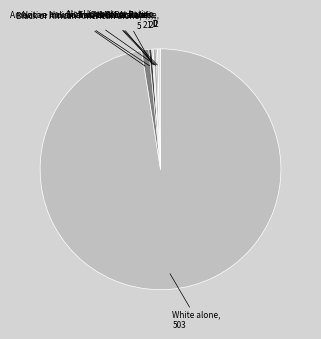

Which slice is the largest?

White alone